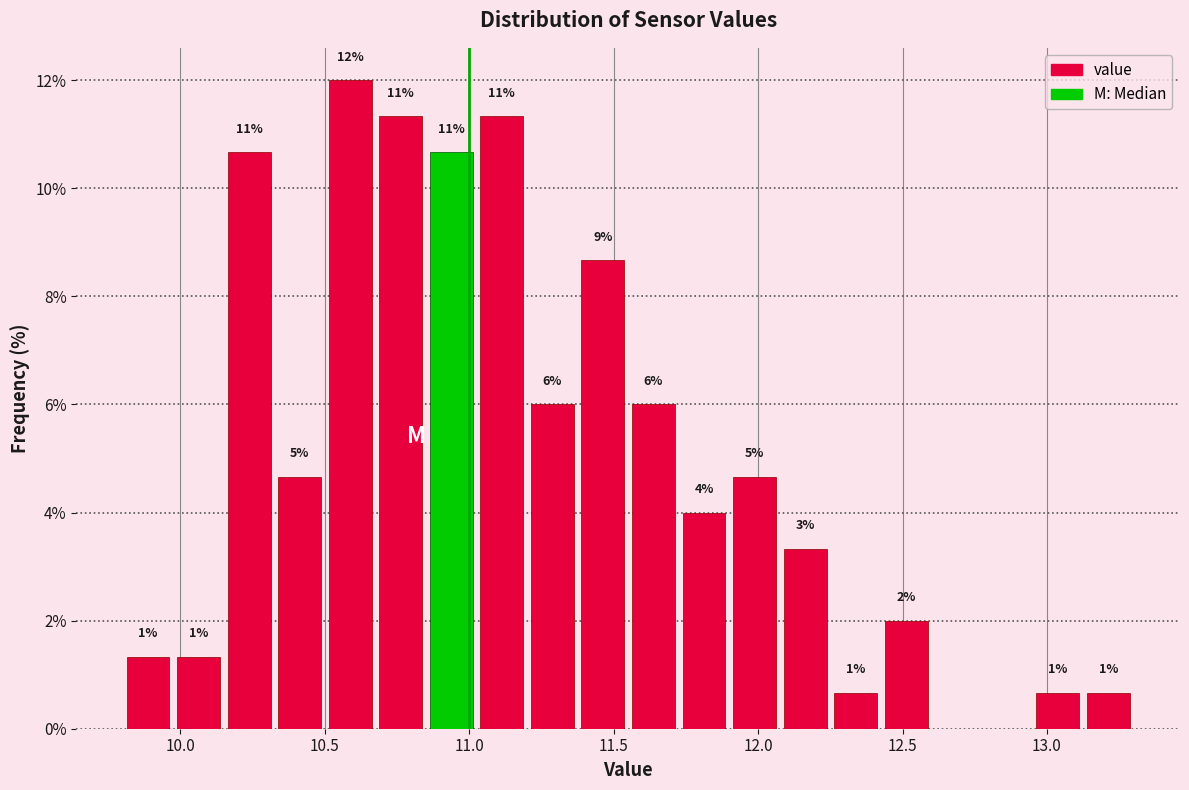

Read against the x-axis, roughly where is the centre of the tallest bar?

10.60